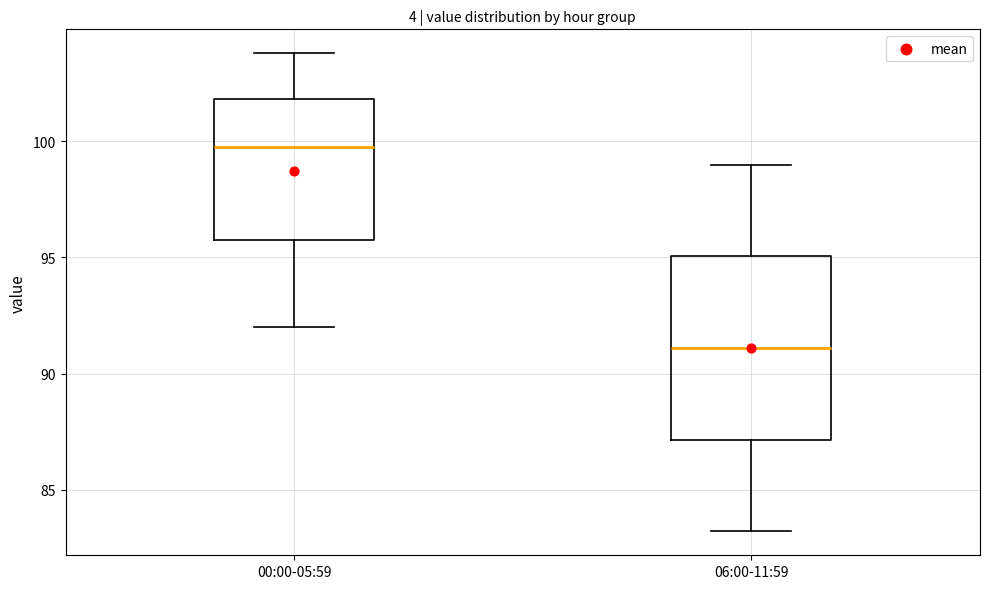

Reading left to right, read every box against the y-axis: the position of its median line, the range the box covers, and the ends of its whiskers. The values are not printed on the chart, so give them approximately, as read against the axis.

00:00-05:59: median 100, box 96 to 102, whiskers 92 to 104
06:00-11:59: median 91, box 87 to 95, whiskers 83 to 99